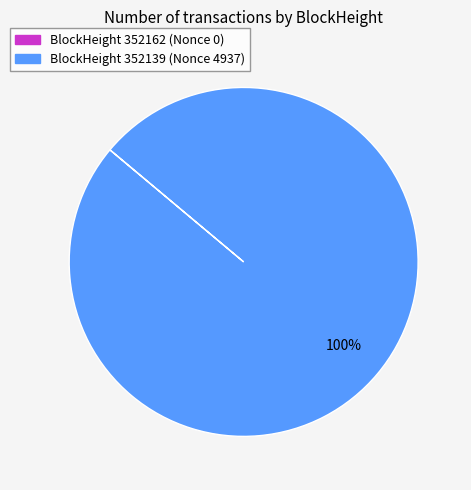

The BlockHeight 352139 (Nonce 4937) slice represents 100% of the pie. True or false?

True